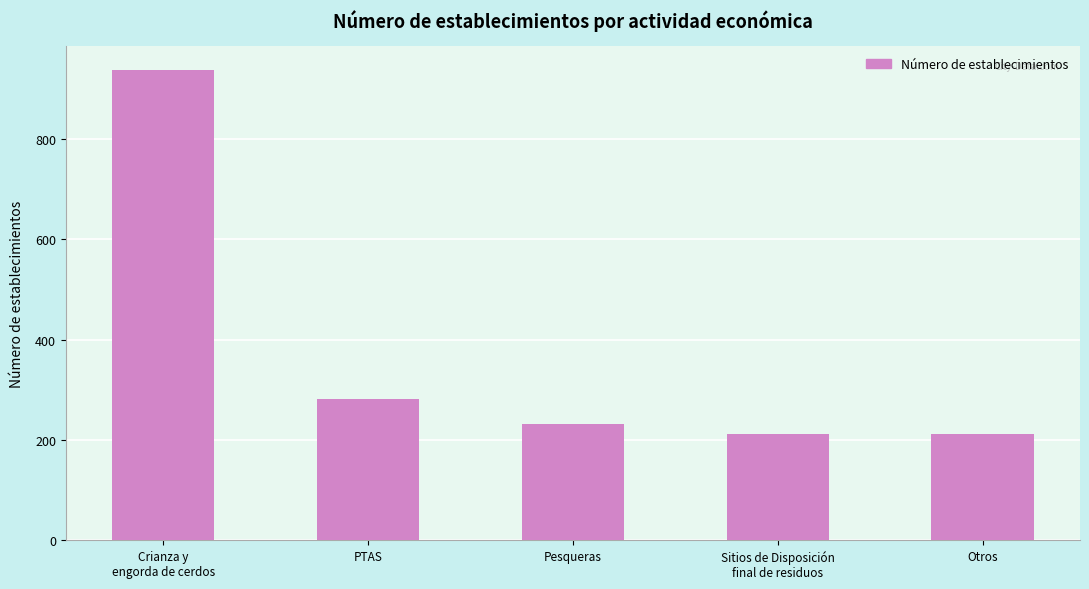

What is the difference between the maximum and minimum values?

727